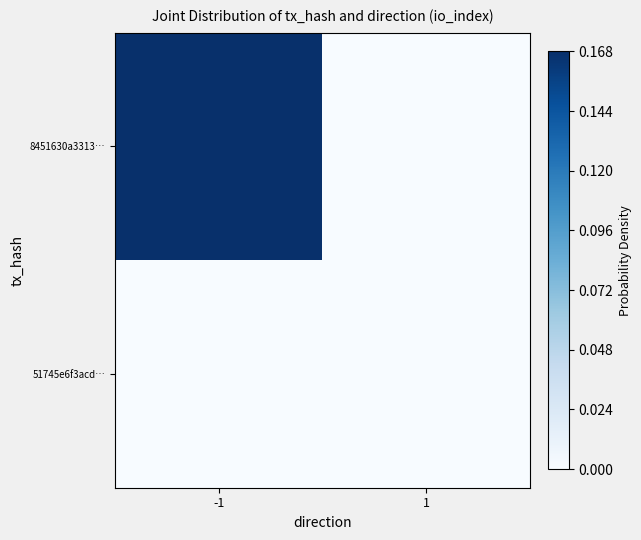

Which series has the largest total across all categories?

8451630a3313…